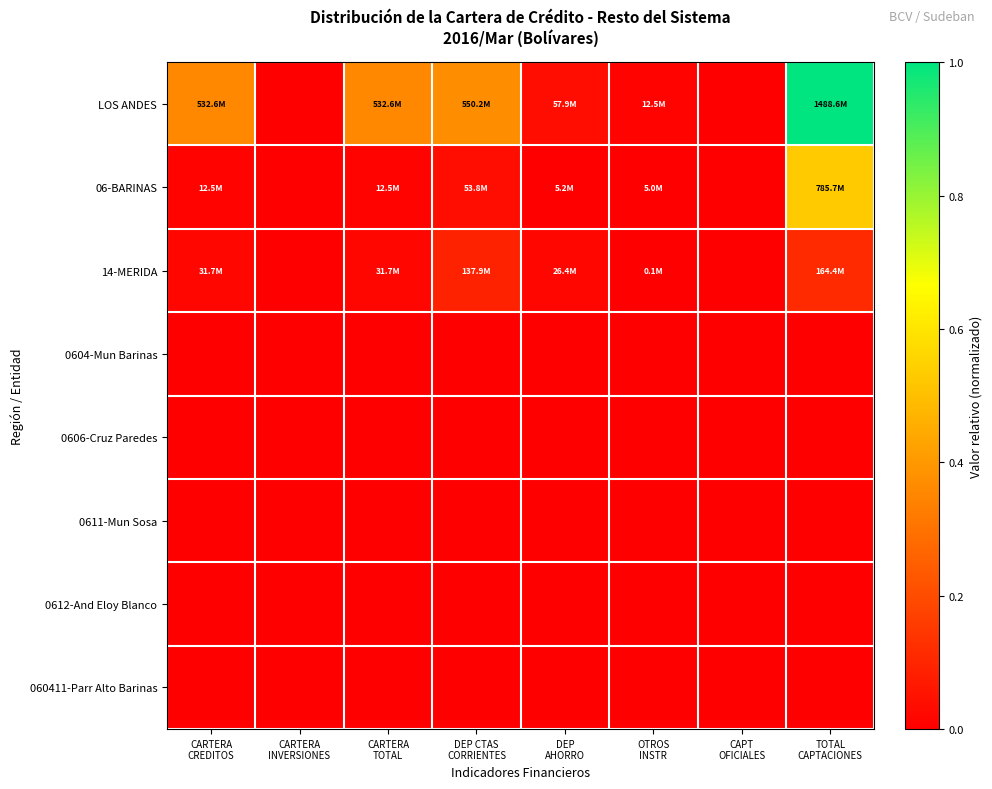

At how many categories does at least one series exceed 0?

6